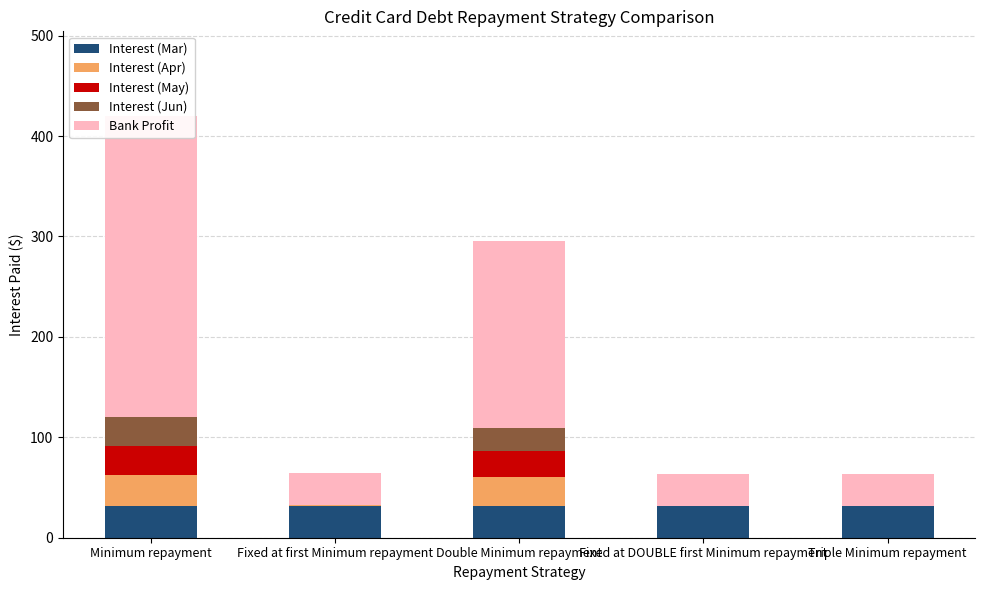

List the series in order of their peak value, lowest first.

Interest (Jun), Interest (May), Interest (Apr), Interest (Mar), Bank Profit